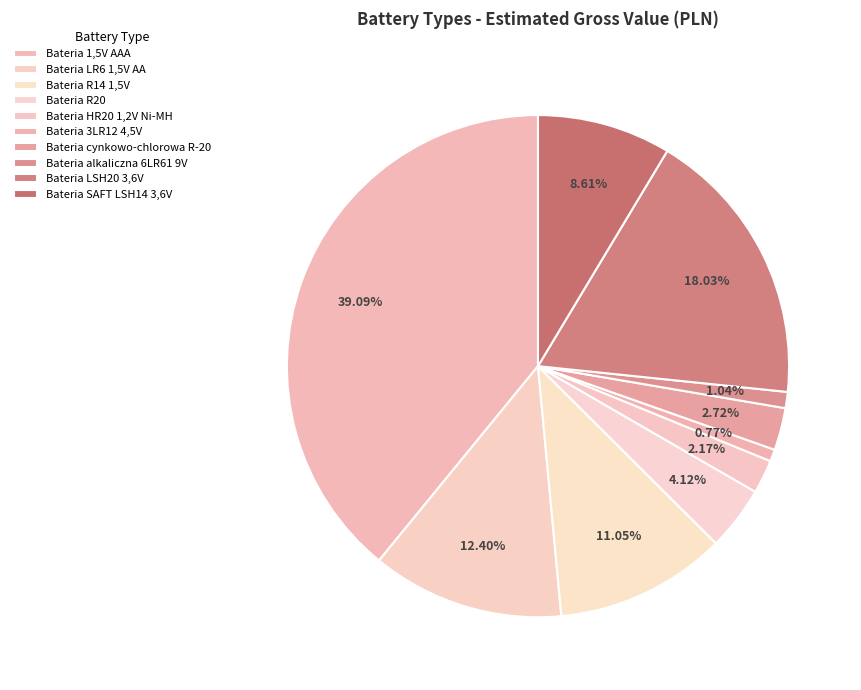

Is the sum of Bateria HR20 1,2V Ni-MH and Bateria 3LR12 4,5V greater than half?

No